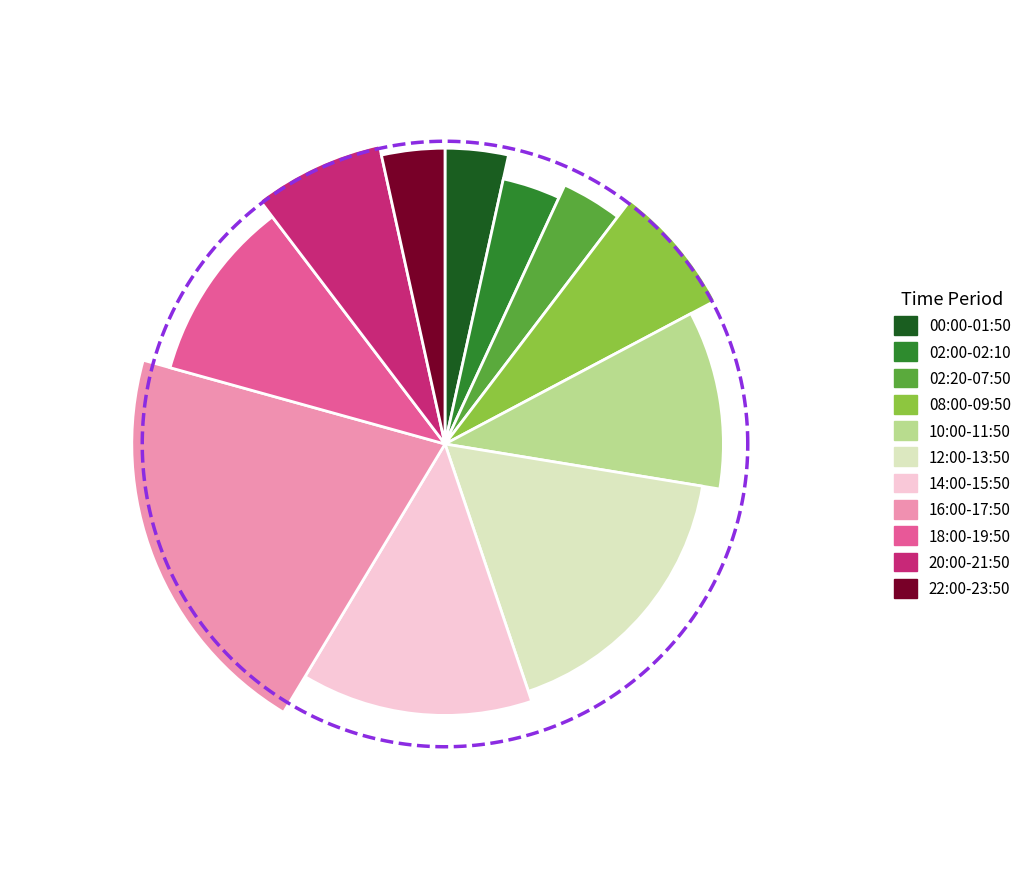

Is the sum of 08:00-09:50 and 16:00-17:50 greater than half?

No